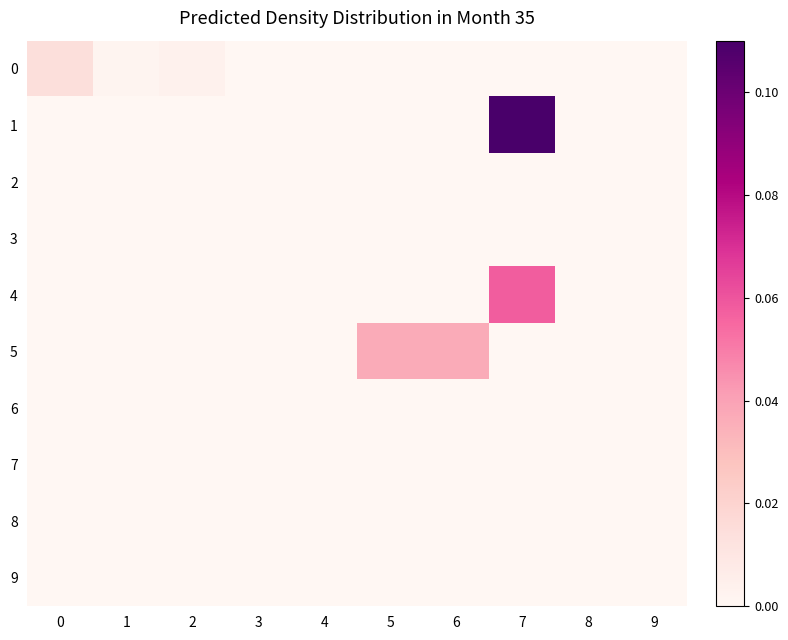

At 8, list the series in order from smallest to largest.

0, 1, 2, 3, 4, 5, 6, 7, 8, 9